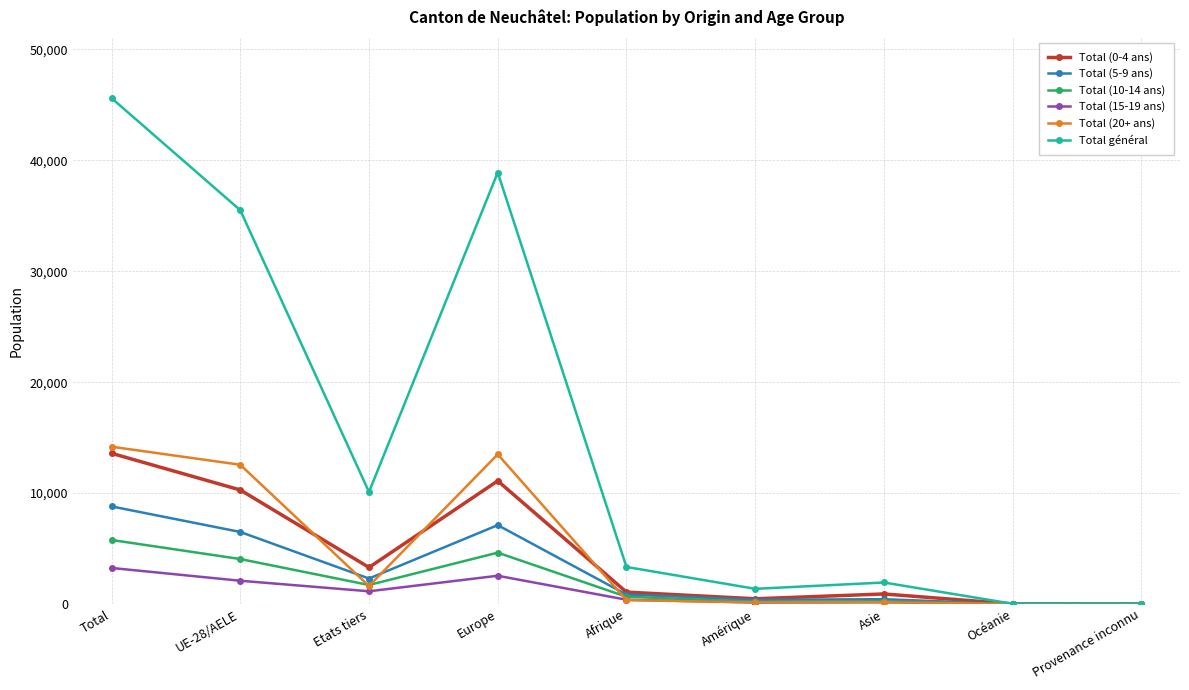

What is the difference between the highest and lowest values at Etats tiers?

8950